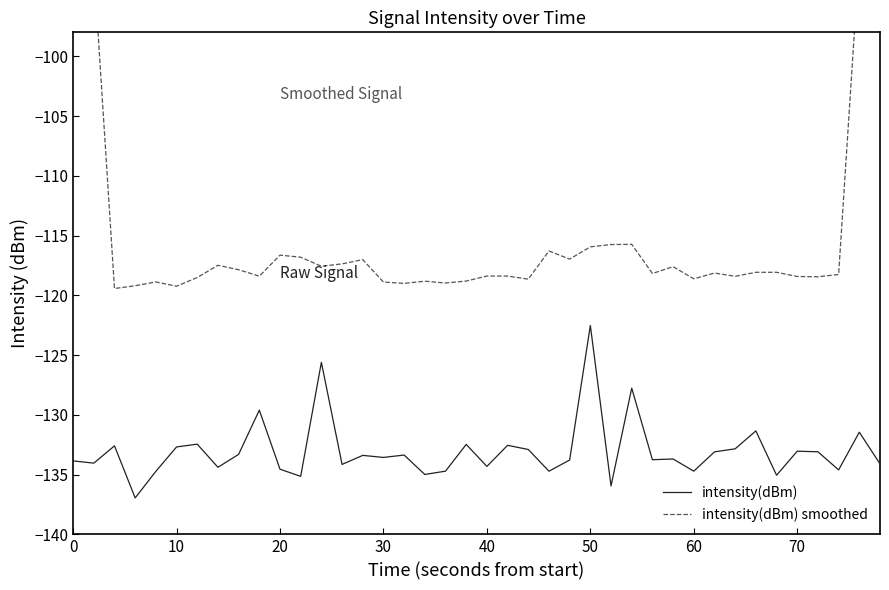

How many interior local peaks does the intensity(dBm) smoothed series have?

11